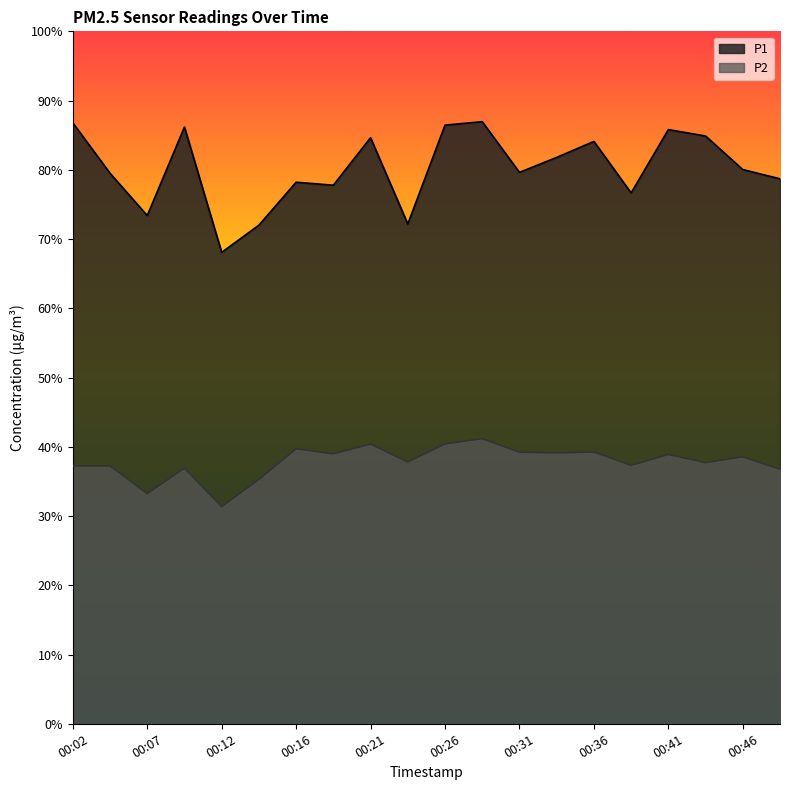

At which category is the sum across all series the highest?

00:29